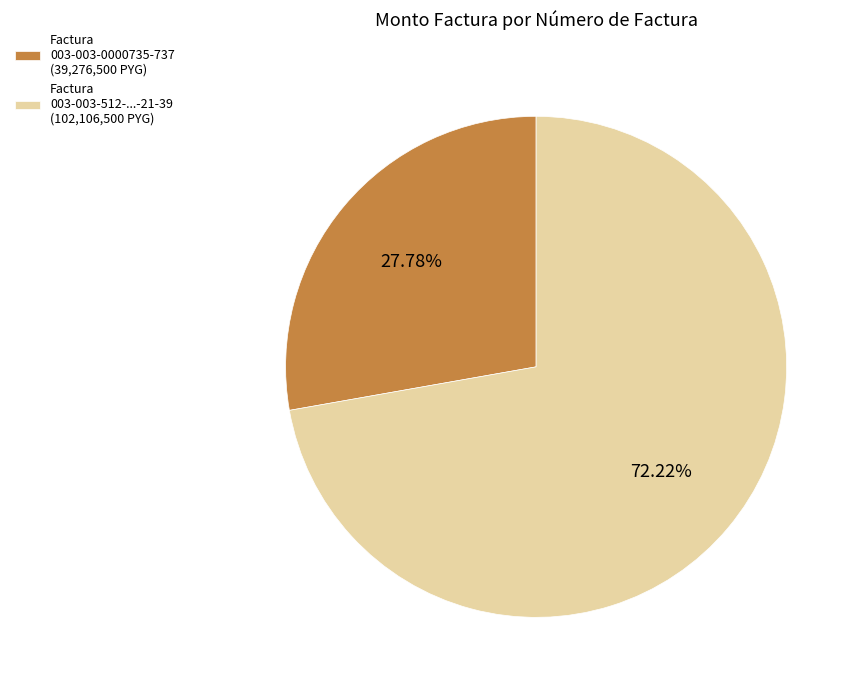

Rank the categories by value from highest to lowest.

Factura 003-003-512-...-21-39 (102,106,500 PYG), Factura 003-003-0000735-737 (39,276,500 PYG)